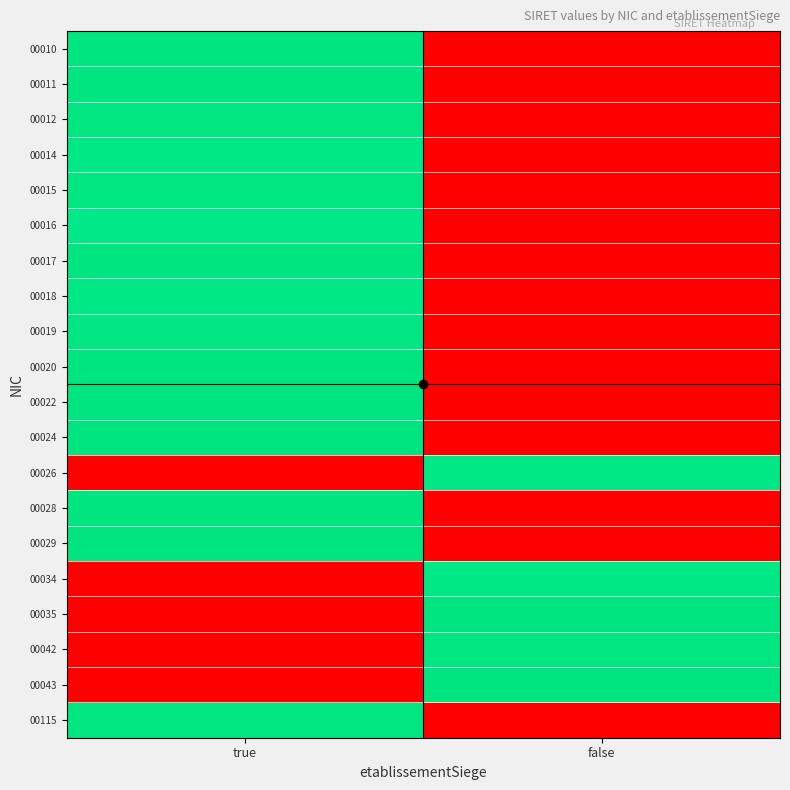

Which category has the lowest value across all series?

false